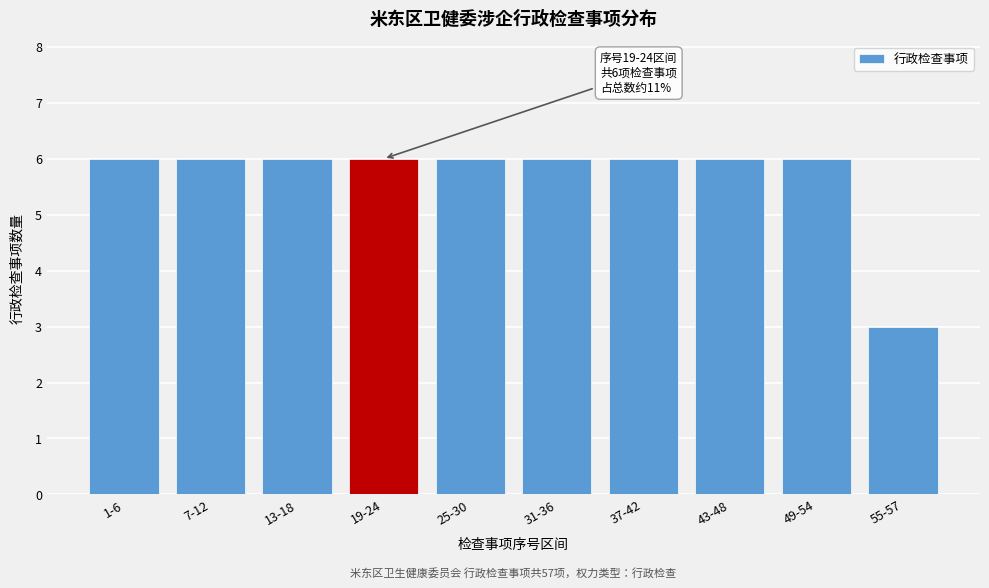

Reading left to right, list all the values displayed in this chart.

1-6=6	7-12=6	13-18=6	19-24=6	25-30=6	31-36=6	37-42=6	43-48=6	49-54=6	55-57=3